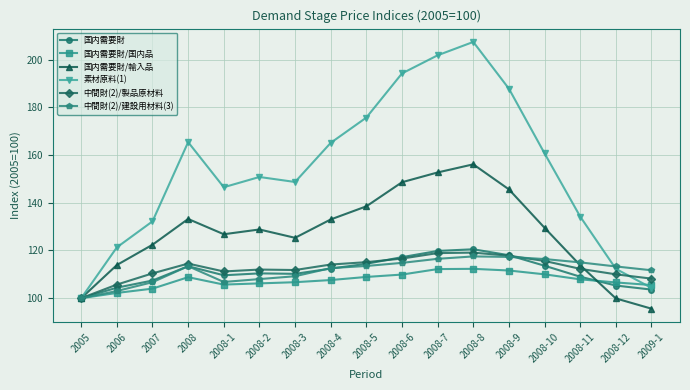

Is the value of 中間財(2)/製品原材料 at 2008-12 greater than the value of 国内需要財 at 2008-9?

No